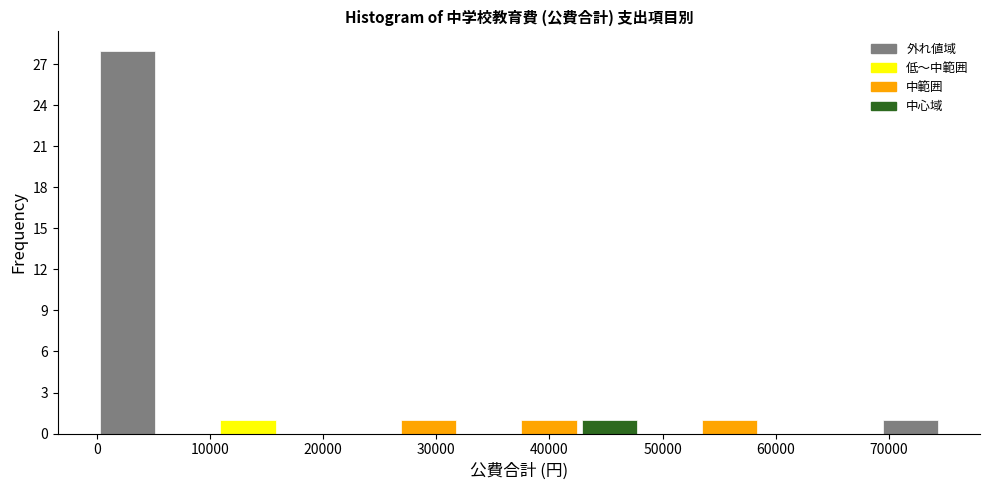

Reading left to right, transcribe this chart: for each bar, give the range it covers on the x-axis and its height. Neither the bar edges nor the heights are printed on the chart, so give them approximately, as read against the axes.

0 to 5000: 28
5000 to 11000: 0
11000 to 16000: 1
16000 to 21000: 0
21000 to 27000: 0
27000 to 32000: 1
32000 to 37000: 0
37000 to 43000: 1
43000 to 48000: 1
48000 to 53000: 0
53000 to 59000: 1
59000 to 64000: 0
64000 to 69000: 0
69000 to 75000: 1